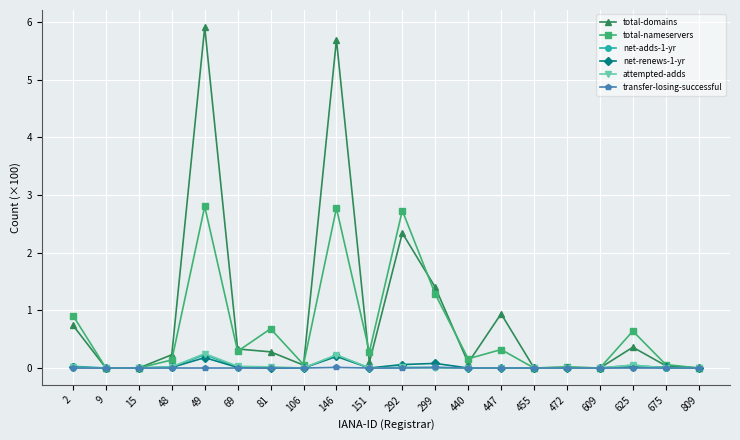

Which series has the largest total across all categories?

total-domains